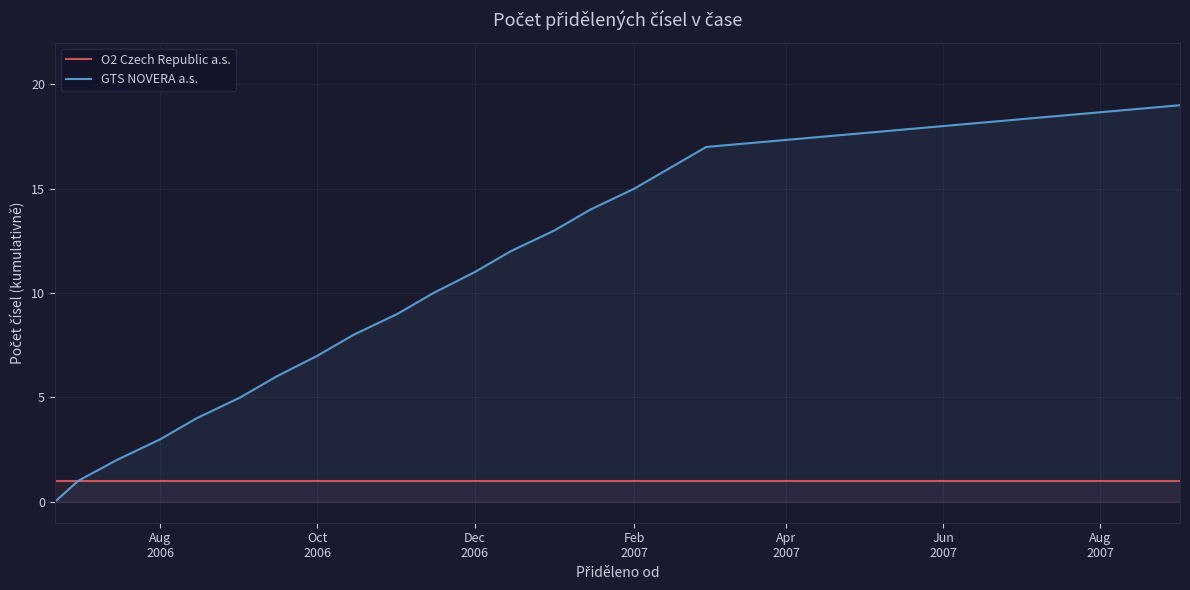

Rank the series by their maximum value, from lowest to highest.

O2 Czech Republic a.s., GTS NOVERA a.s.